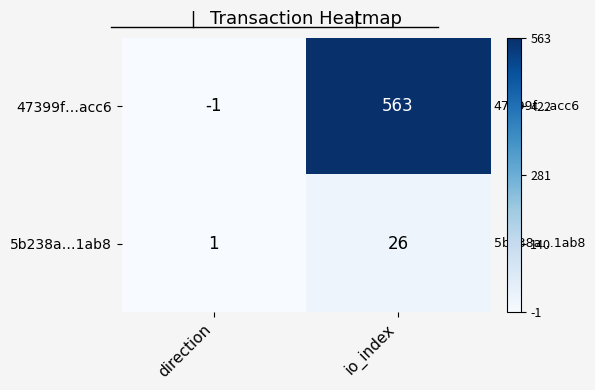

What is the sum of all 5b238a…1ab8 values?

27